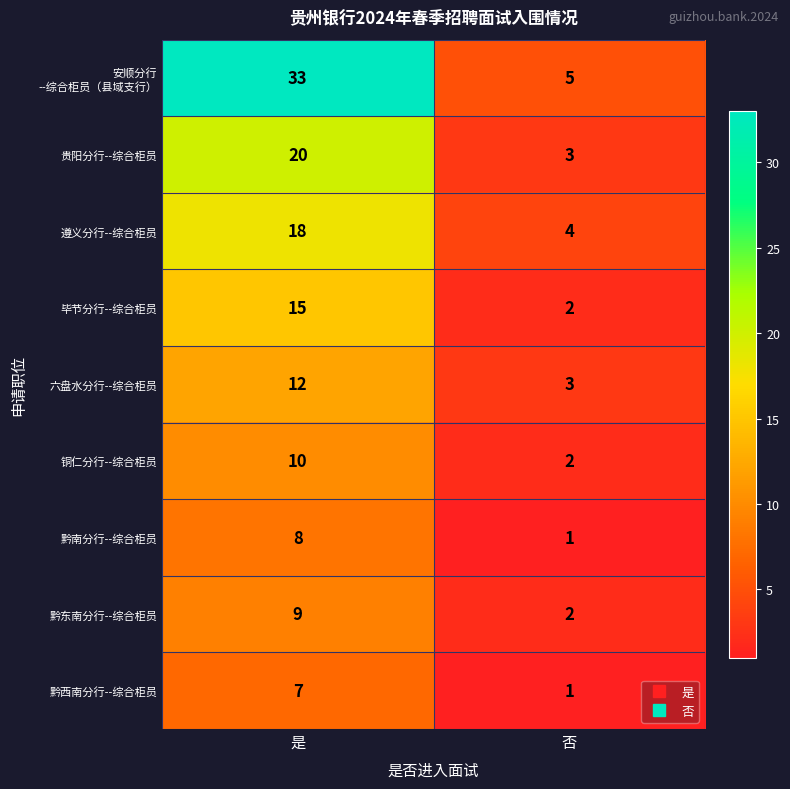

What is the total value across all series at 否?

23